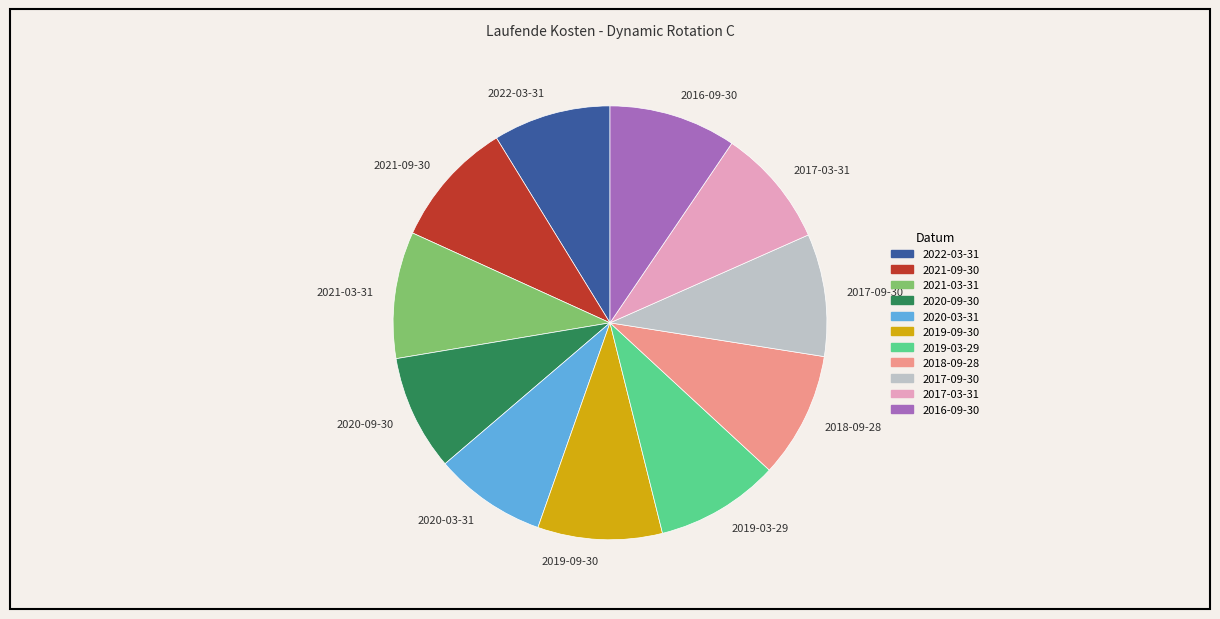

Is it true that 2019-09-30 is 21% of the pie?

False